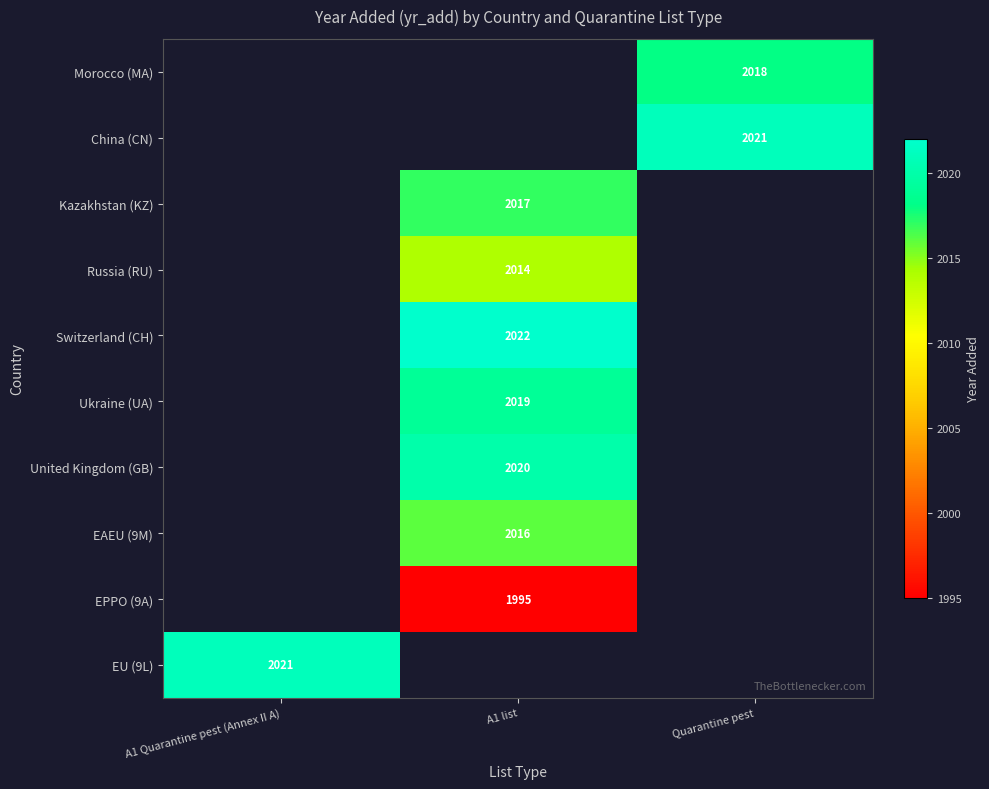

How many distinct data groups are displayed?

10